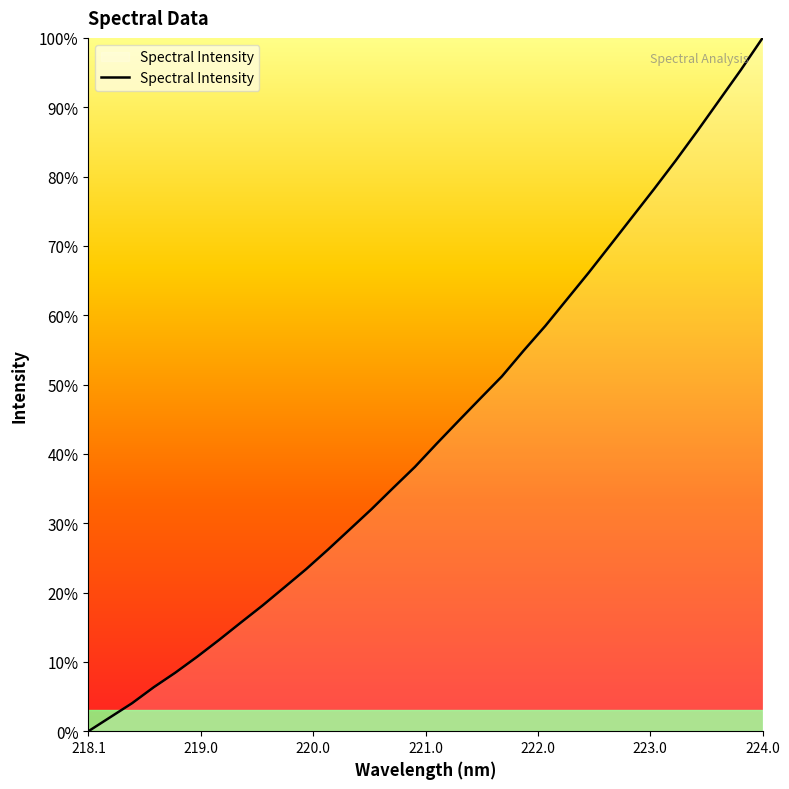

What is the maximum value shown in the chart?

100.0